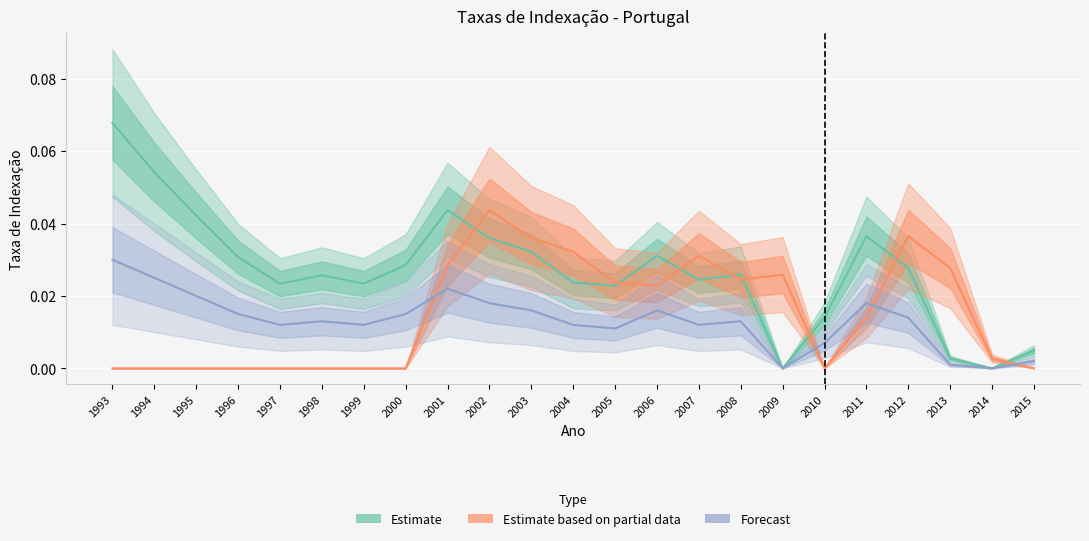

How many interior local valleys does the Estimate based on partial data series have?

3